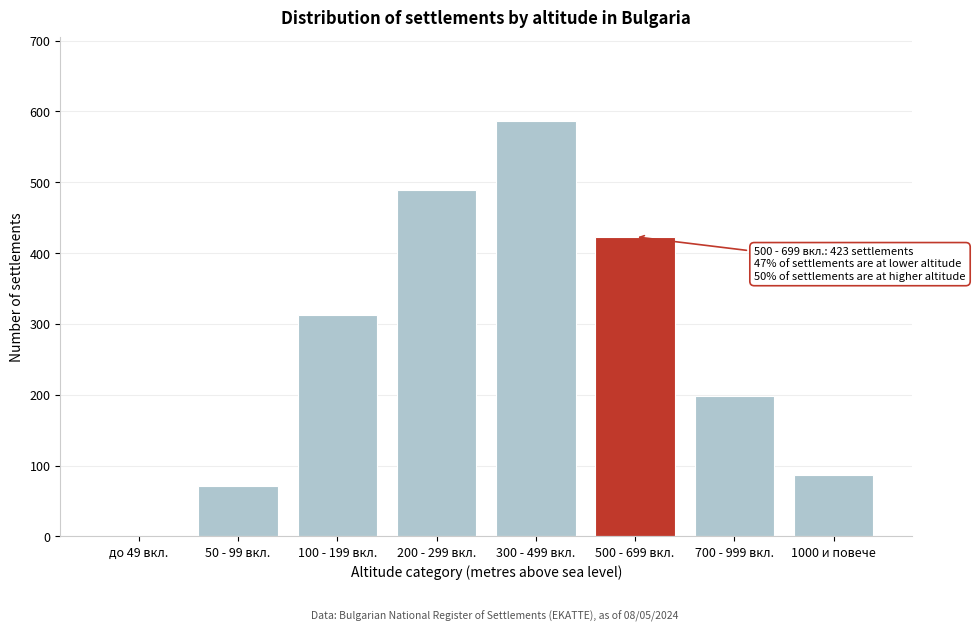

Reading left to right, what are all the values shown in this chart?

до 49 вкл.=0	50 - 99 вкл.=71	100 - 199 вкл.=312	200 - 299 вкл.=489	300 - 499 вкл.=587	500 - 699 вкл.=423	700 - 999 вкл.=198	1000 и повече=87